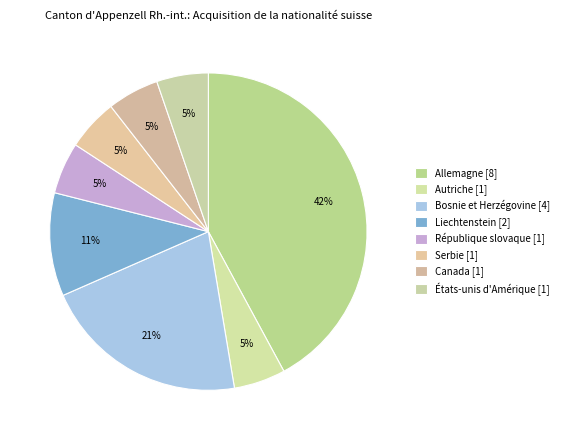

Combined, do Allemagne and États-unis d'Amérique account for over 50%?

No